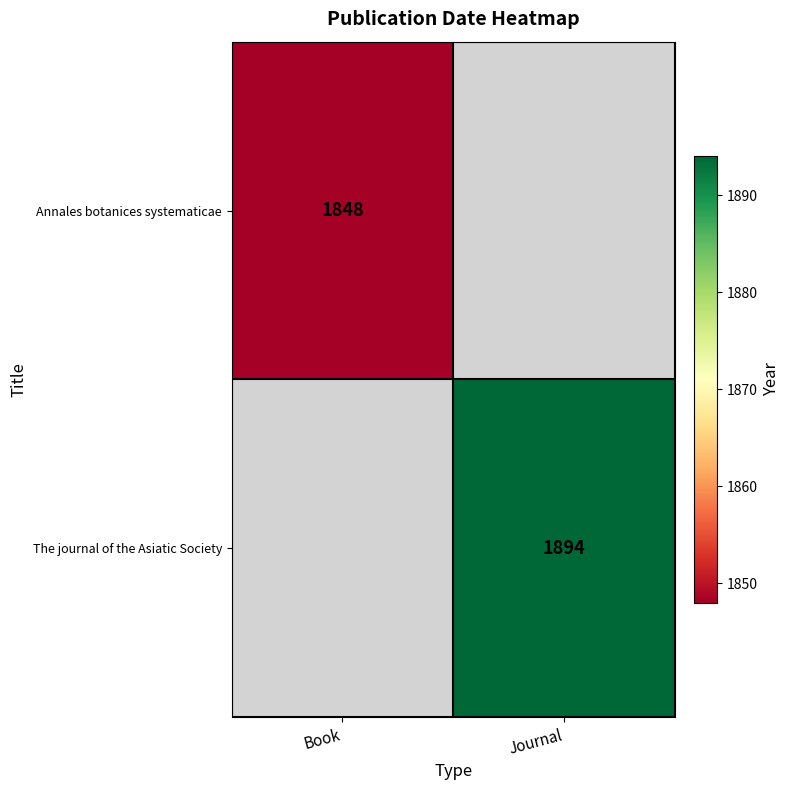

The value of The journal of the Asiatic Society at Journal is 1894. True or false?

True